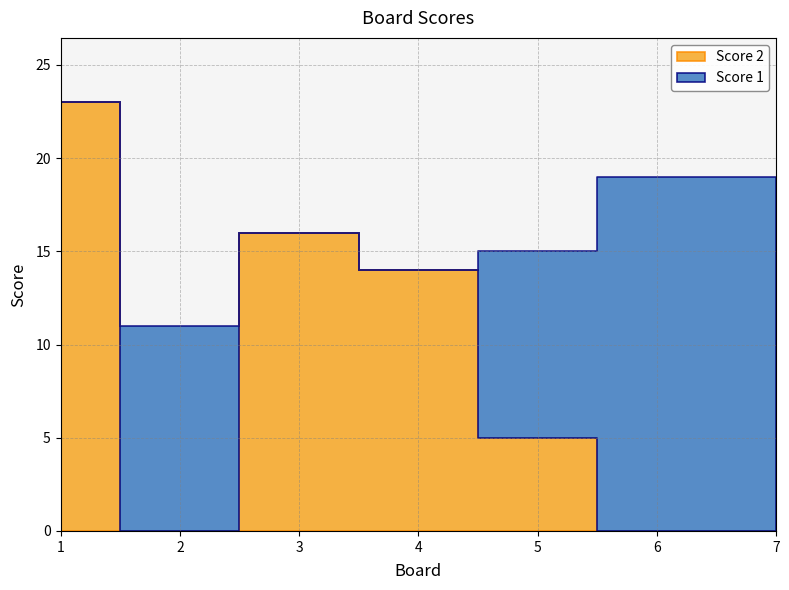

Which series changed the most between 1 and 3?

Score 2